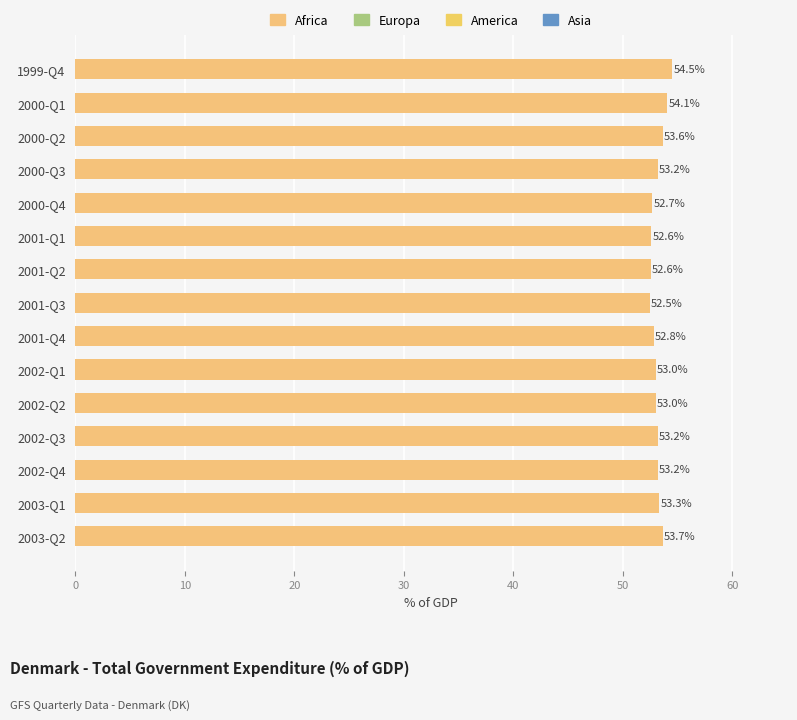

What is the difference between the second highest and second lowest values?

1.5